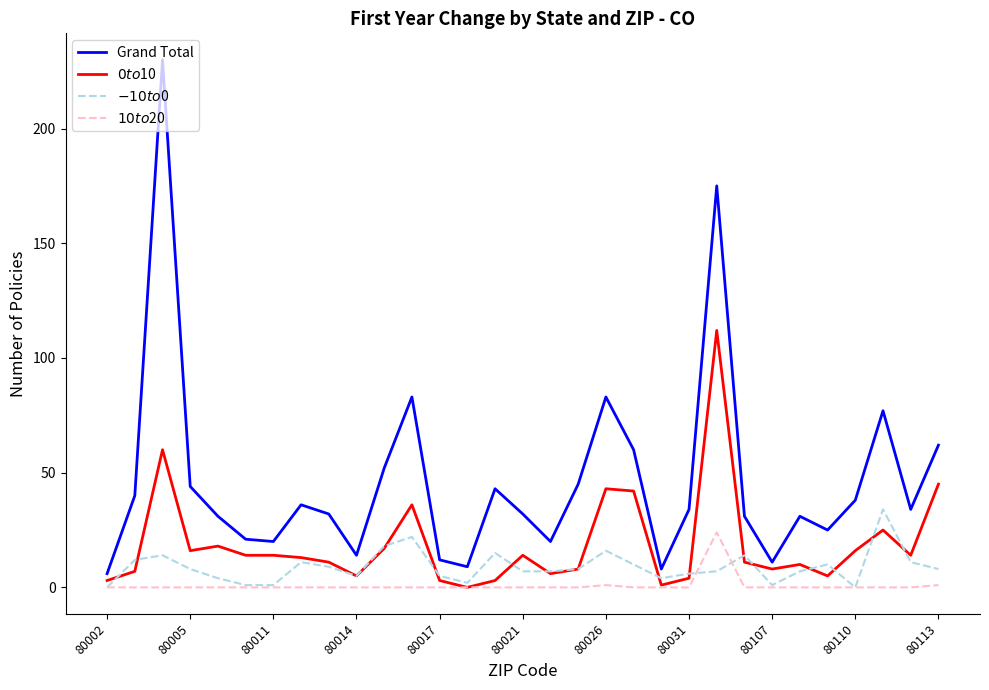

Which series has the largest range (max minus min)?

Grand Total